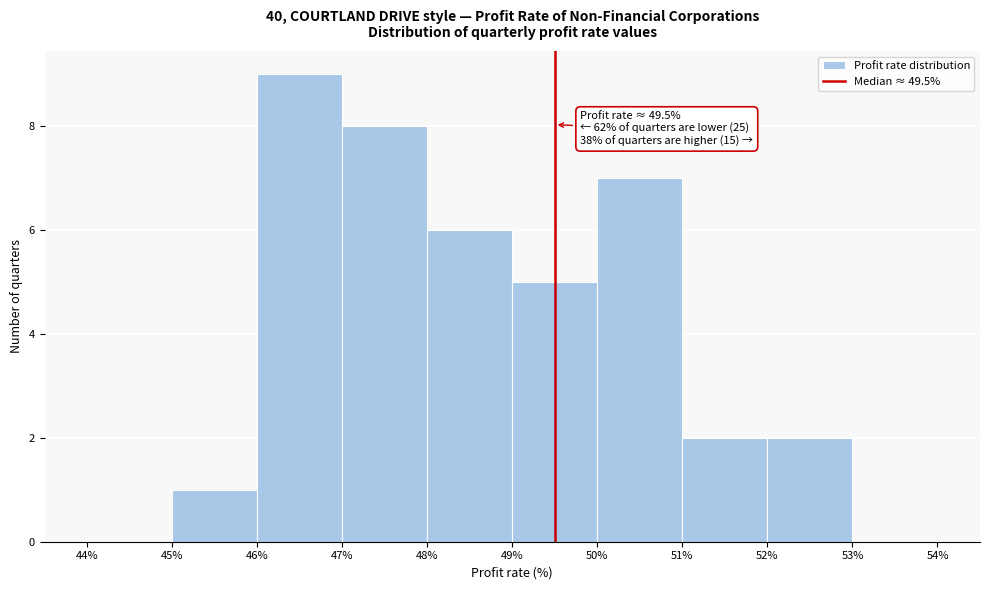

Which range on the x-axis has the tallest bar?

46% to 47%